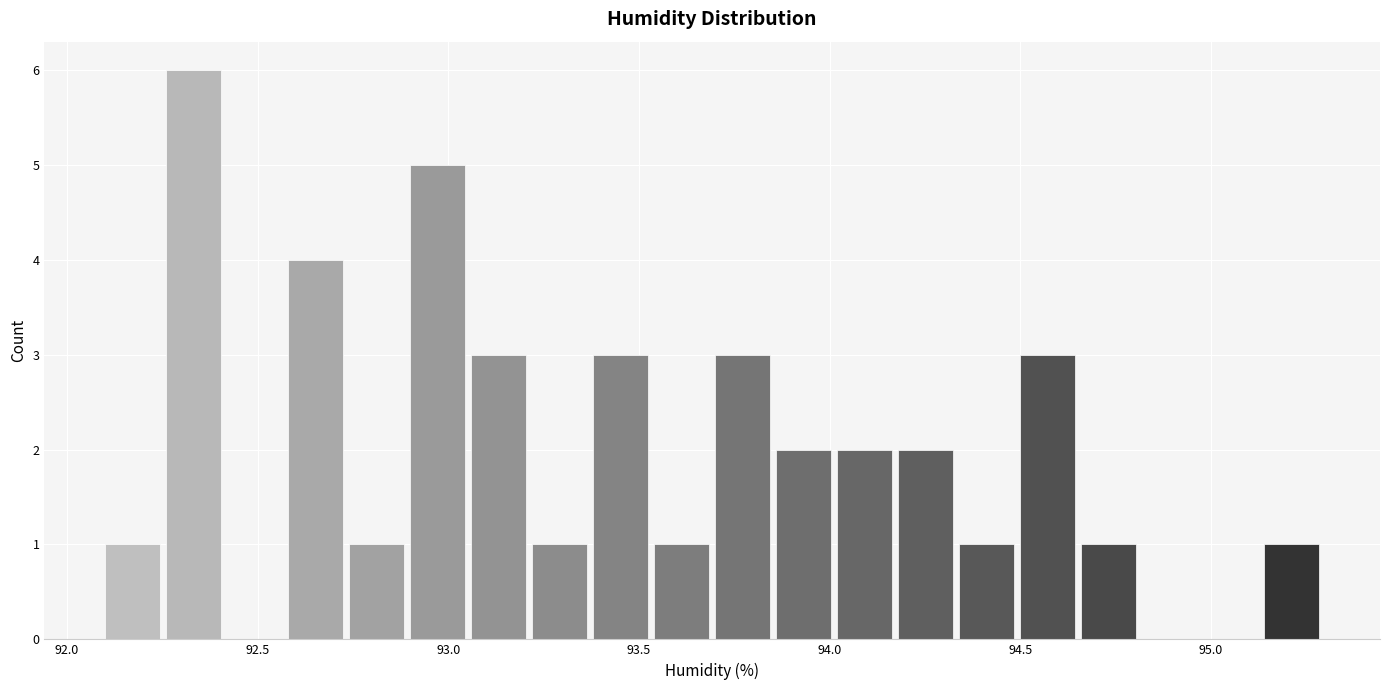

Around what value on the x-axis is the tallest bar? Give the approximate position of its centre, as read against the axis.

92.35